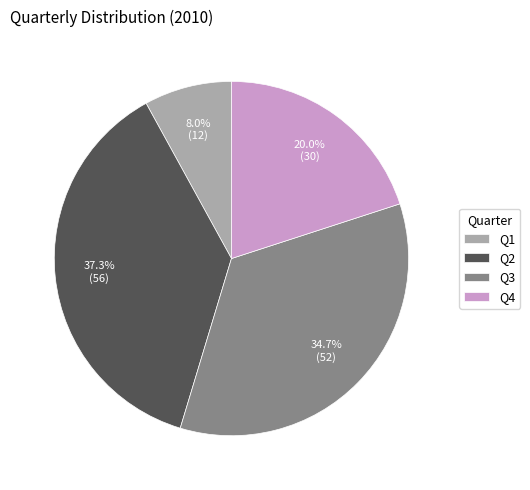

The Q3 slice represents 22% of the pie. True or false?

False